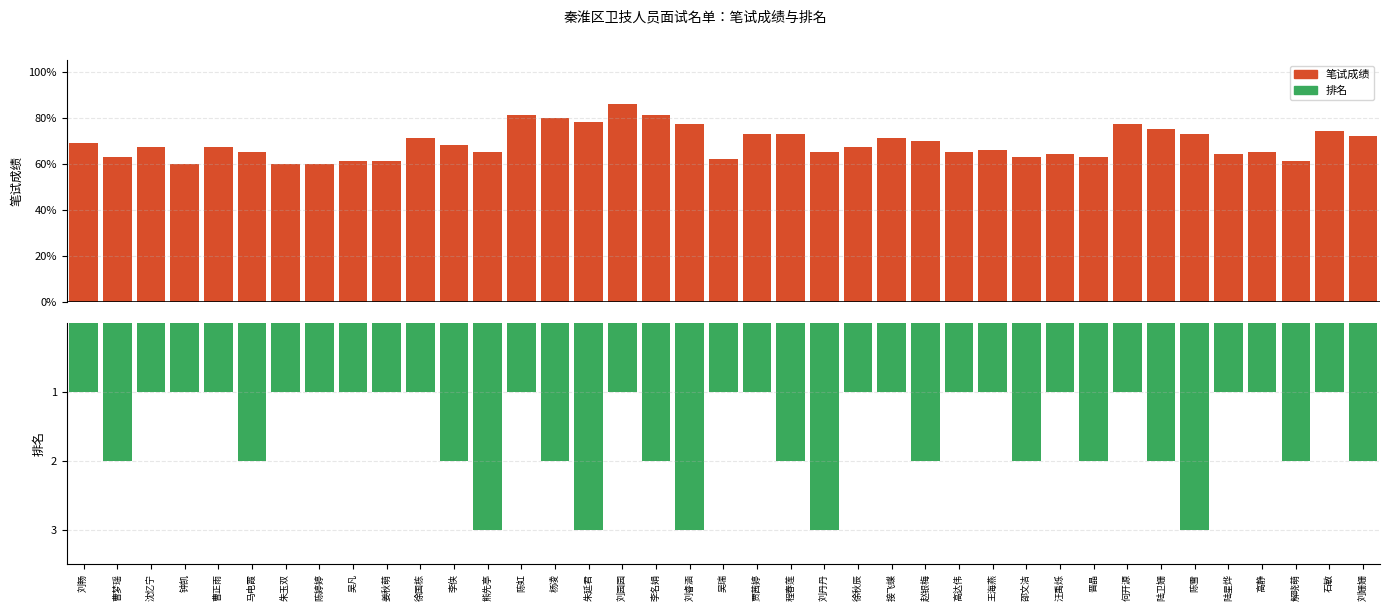

How many series are shown in this chart?

2